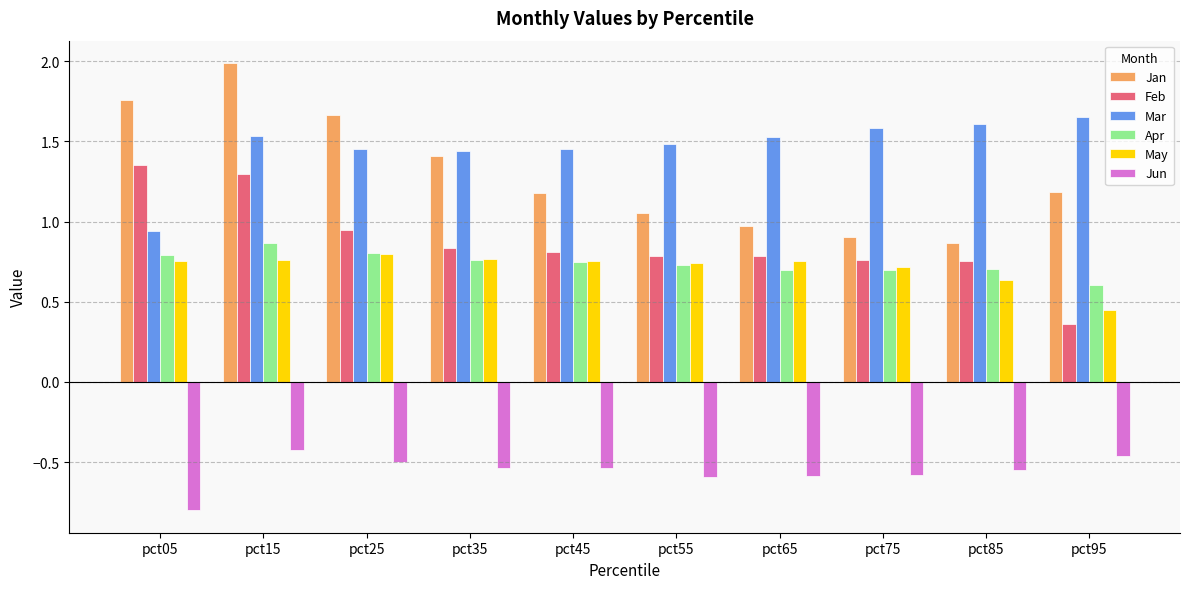

How many bars are there in each group?

6